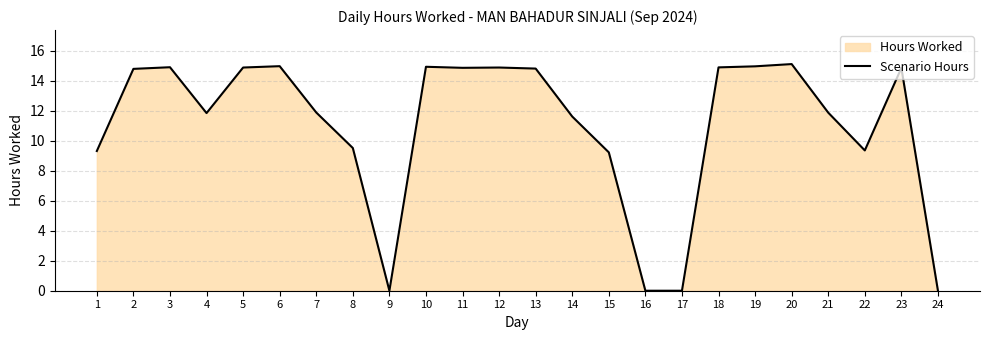

List the labels in order of value, largest first.

20, 6, 19, 10, 3, 18, 5, 12, 11, 23, 13, 2, 7, 21, 4, 14, 8, 22, 1, 15, 9, 16, 17, 24